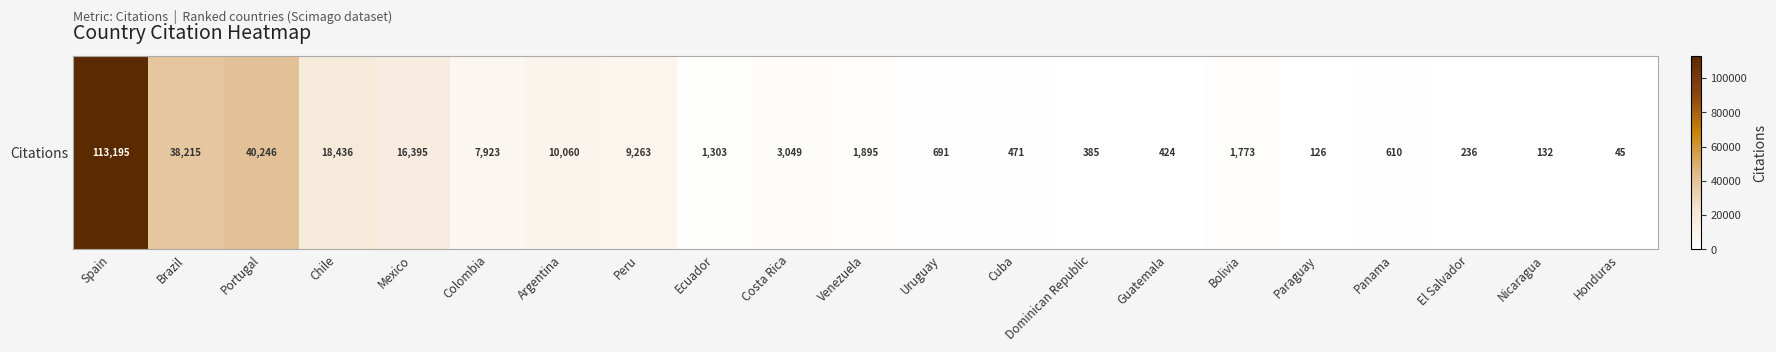

At which category does the chart reach its minimum across all series?

Honduras